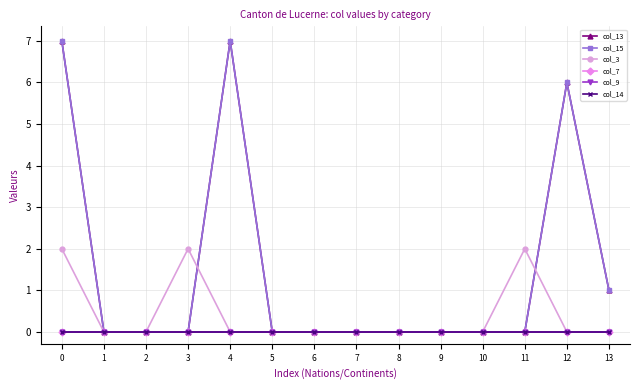

Is the value of col_14 at 13 greater than the value of col_13 at 3?

No